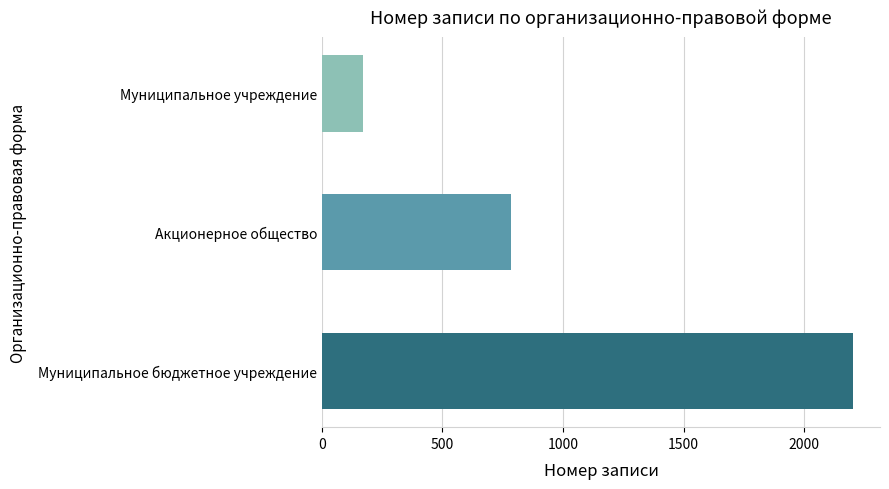

What is the maximum value shown in the chart?

2205